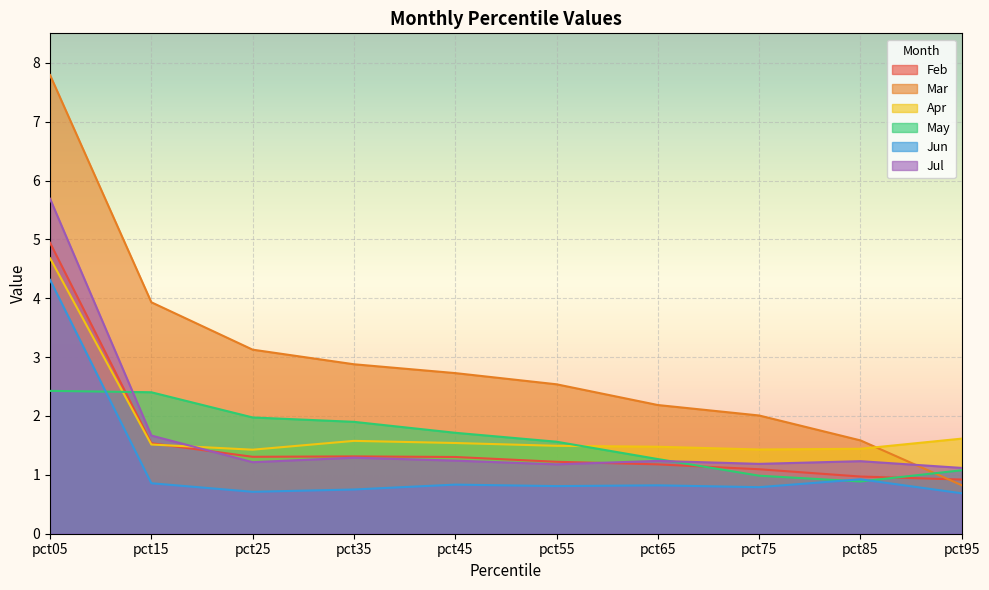

At which label is May closest to 1?

pct75